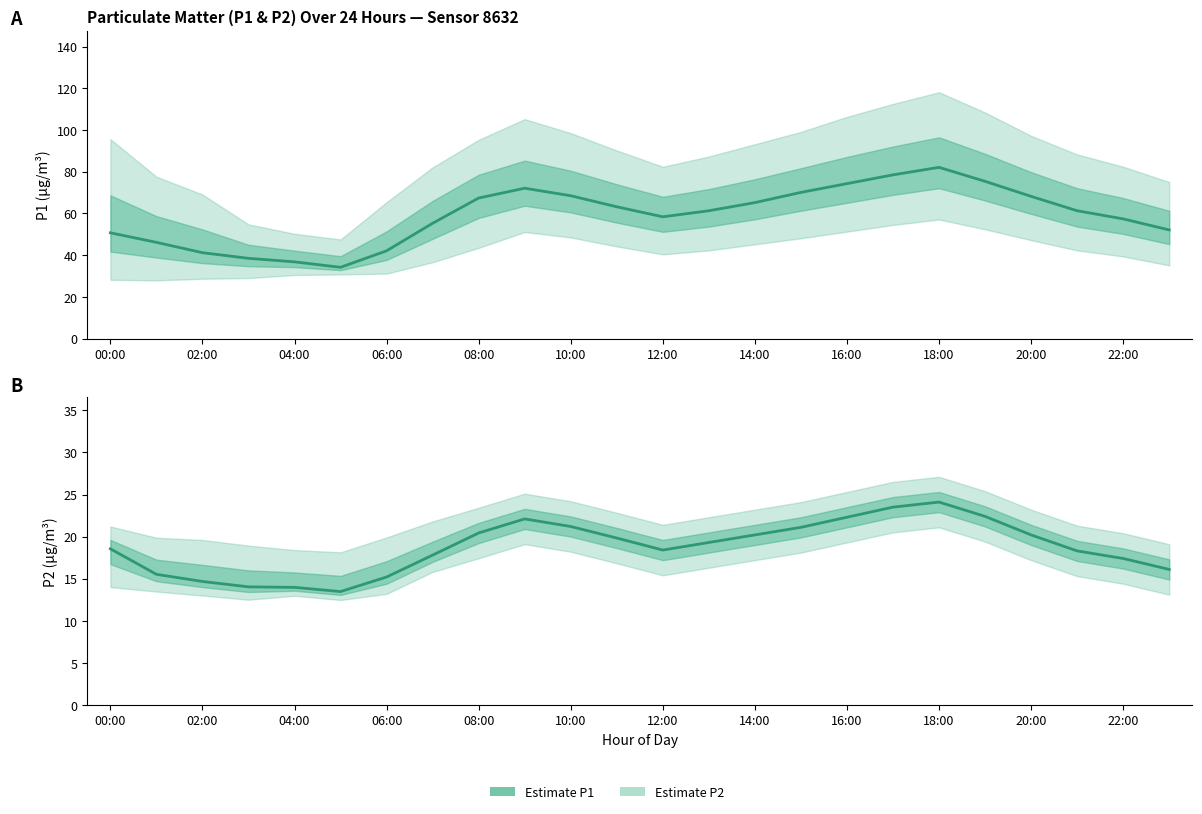

Reading right to left, list all the values displayed in this chart.

Estimate P1: 52.1	57.4	61.3	68.2	75.4	82.1	78.5	74.3	70.1	65.2	61.3	58.4	63.2	68.5	72.1	67.4	55.3	42.1	34.2	36.8	38.5	41.2	46.2	50.7
Estimate P2: 16.1	17.4	18.3	20.2	22.4	24.1	23.5	22.3	21.1	20.2	19.3	18.4	19.8	21.2	22.1	20.4	17.8	15.2	13.5	14.0	14.0	14.7	15.5	18.6